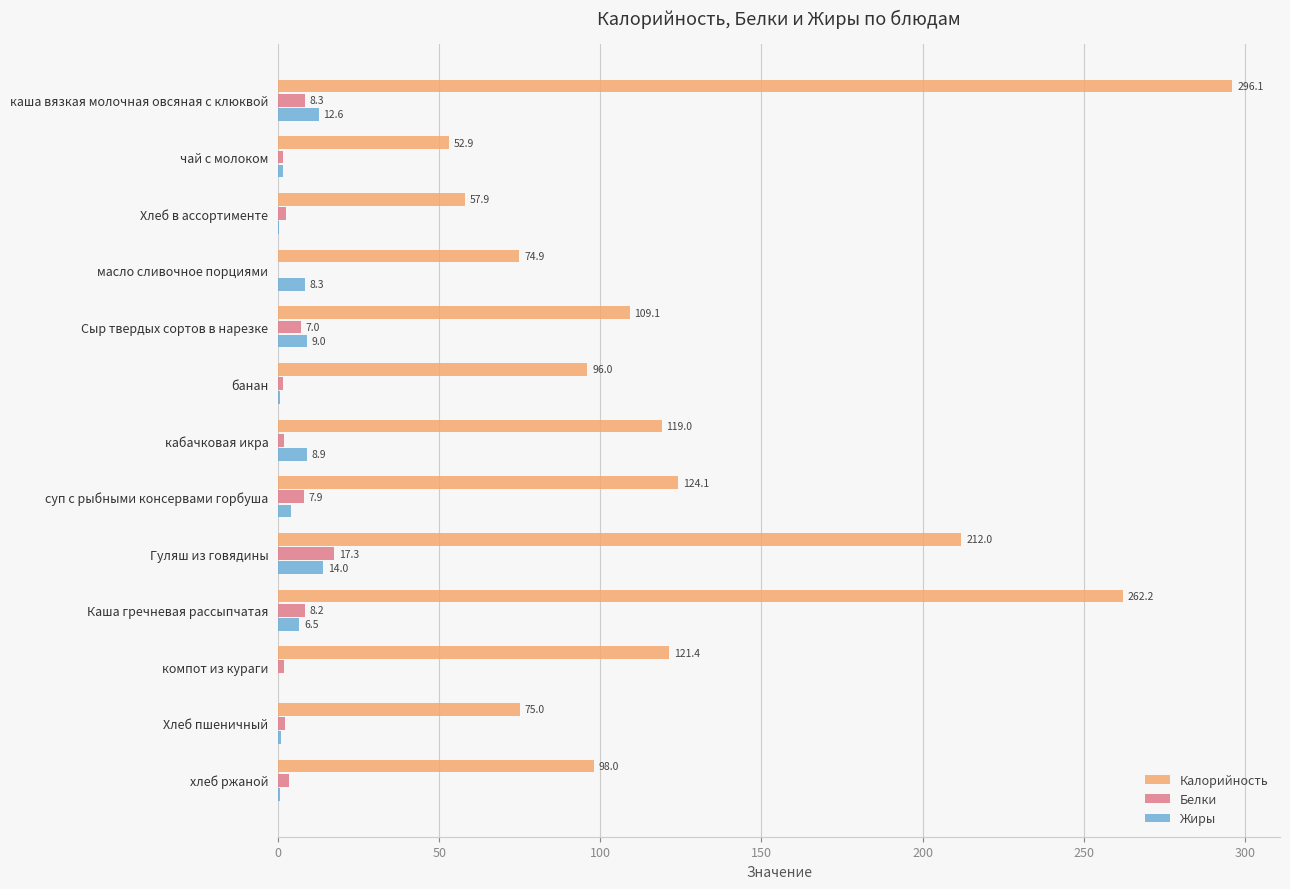

At which label is Калорийность closest to 174?

Гуляш из говядины